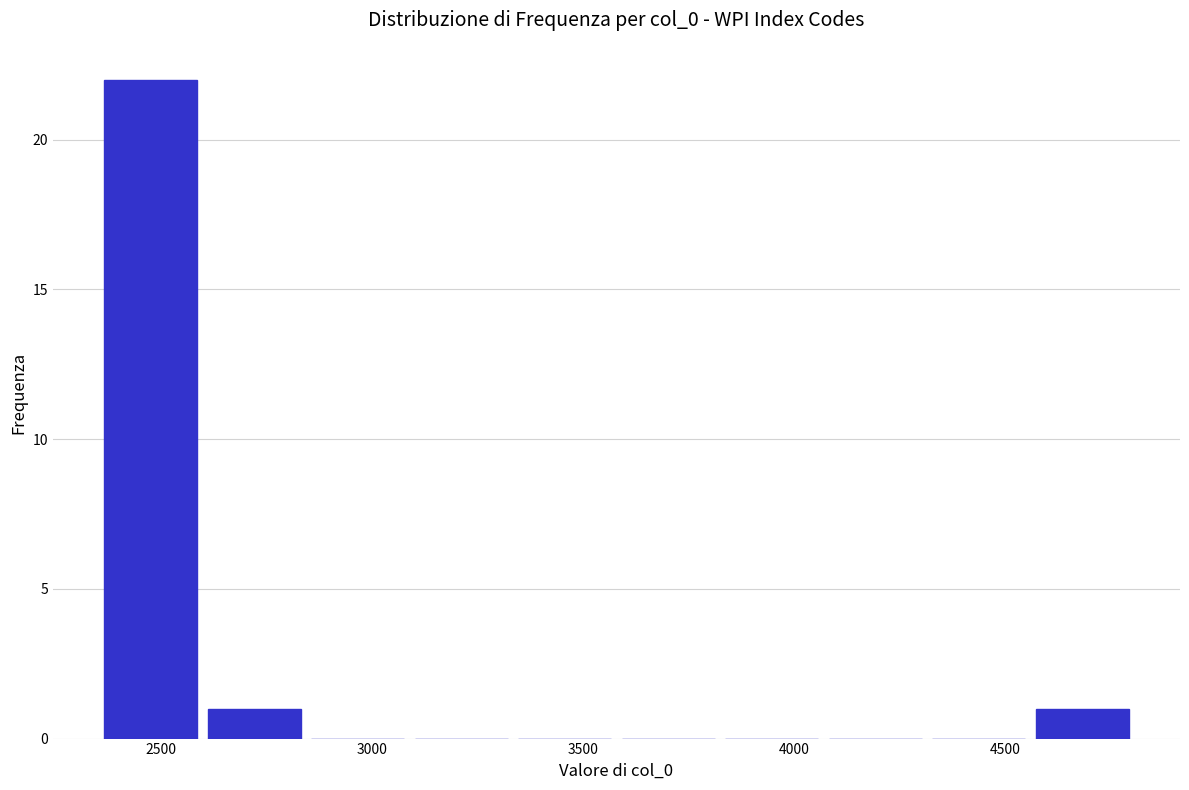

Reading left to right, transcribe this chart: for each bar, give the range it covers on the x-axis and its height. Neither the bar edges nor the heights are printed on the chart, so give them approximately, as read against the axes.

2350 to 2600: 22
2600 to 2850: 1
2850 to 3100: 0
3100 to 3350: 0
3350 to 3600: 0
3600 to 3800: 0
3800 to 4050: 0
4050 to 4300: 0
4300 to 4550: 0
4550 to 4800: 1